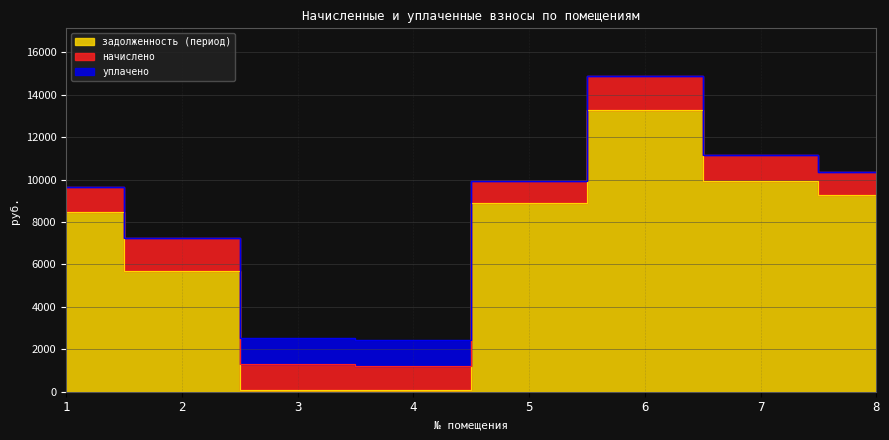

Where is the first local minimum for задолженность (период)?

4